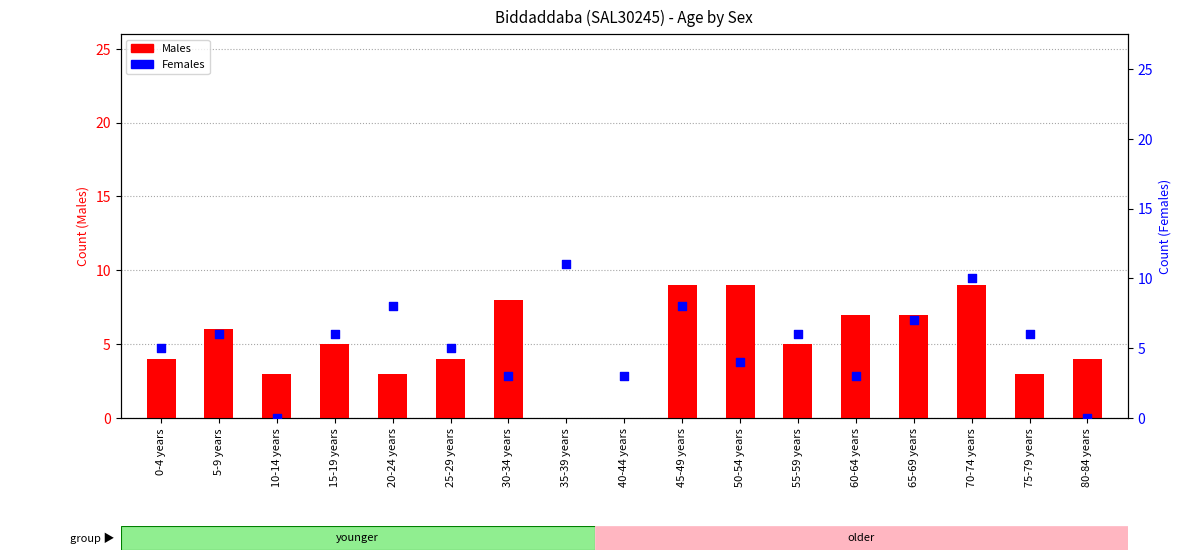

Which series contains the highest Y value?

Females